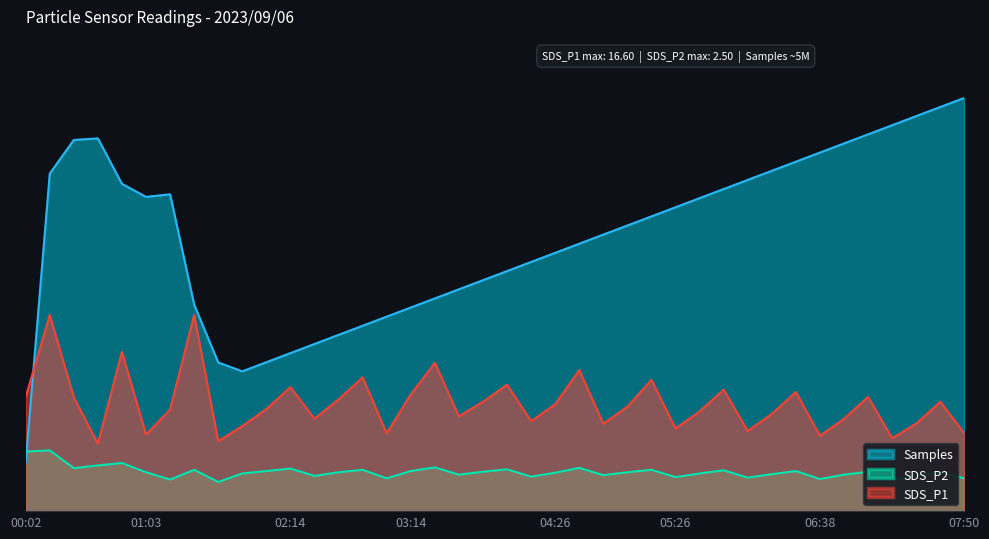

What is the value of the SDS_P1 point at the 27th from the left?

5.4